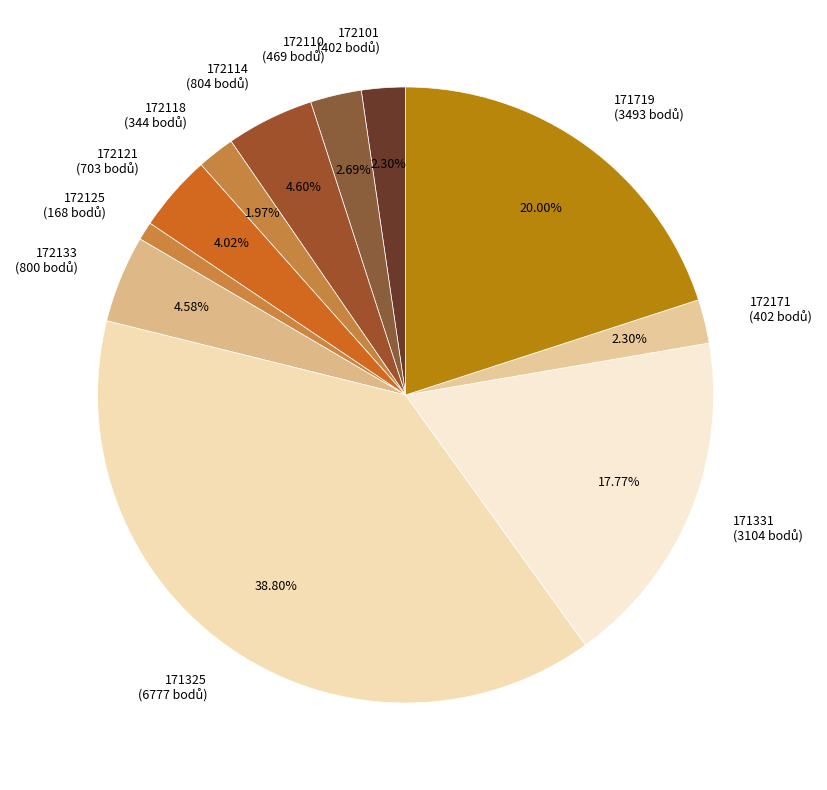

To the nearest percent, what portion does 172171 represent?

2%